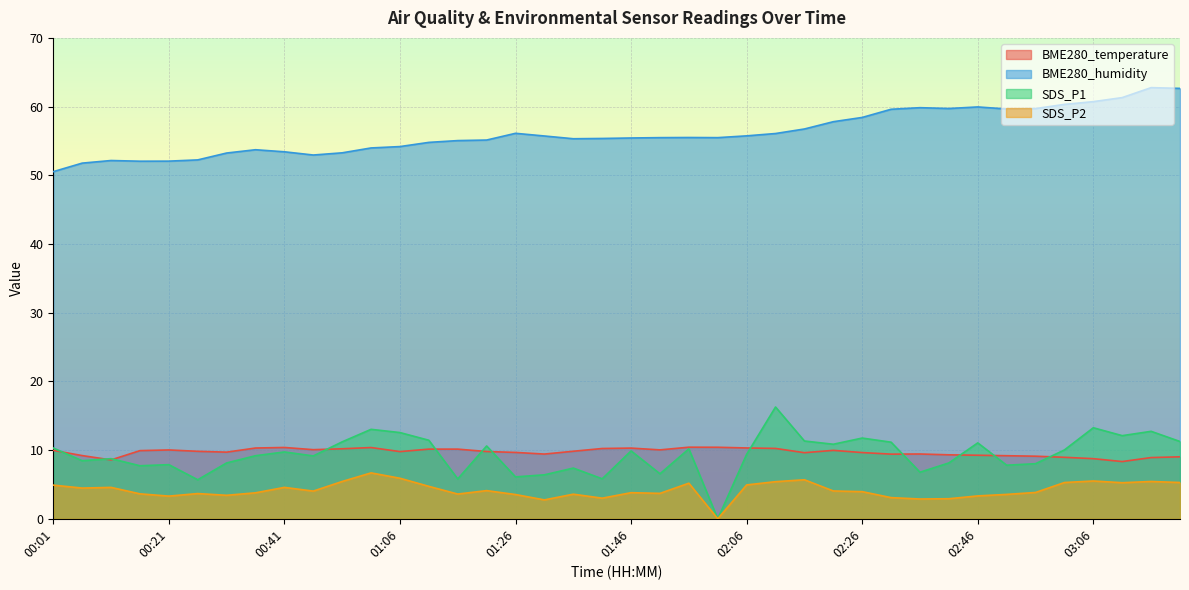

True or false: BME280_humidity has more than 1 interior local peaks.

True